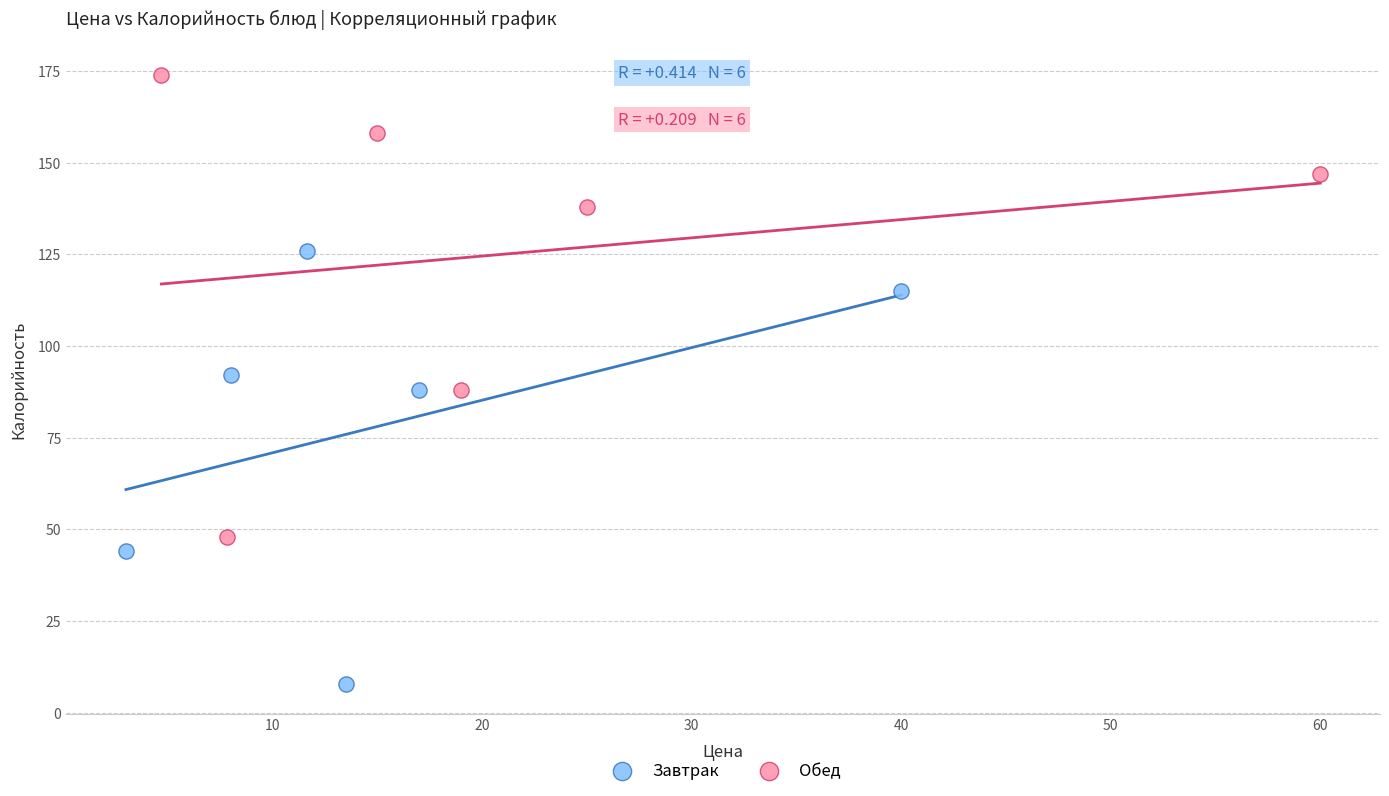

Which series reaches the minimum Y coordinate?

Завтрак